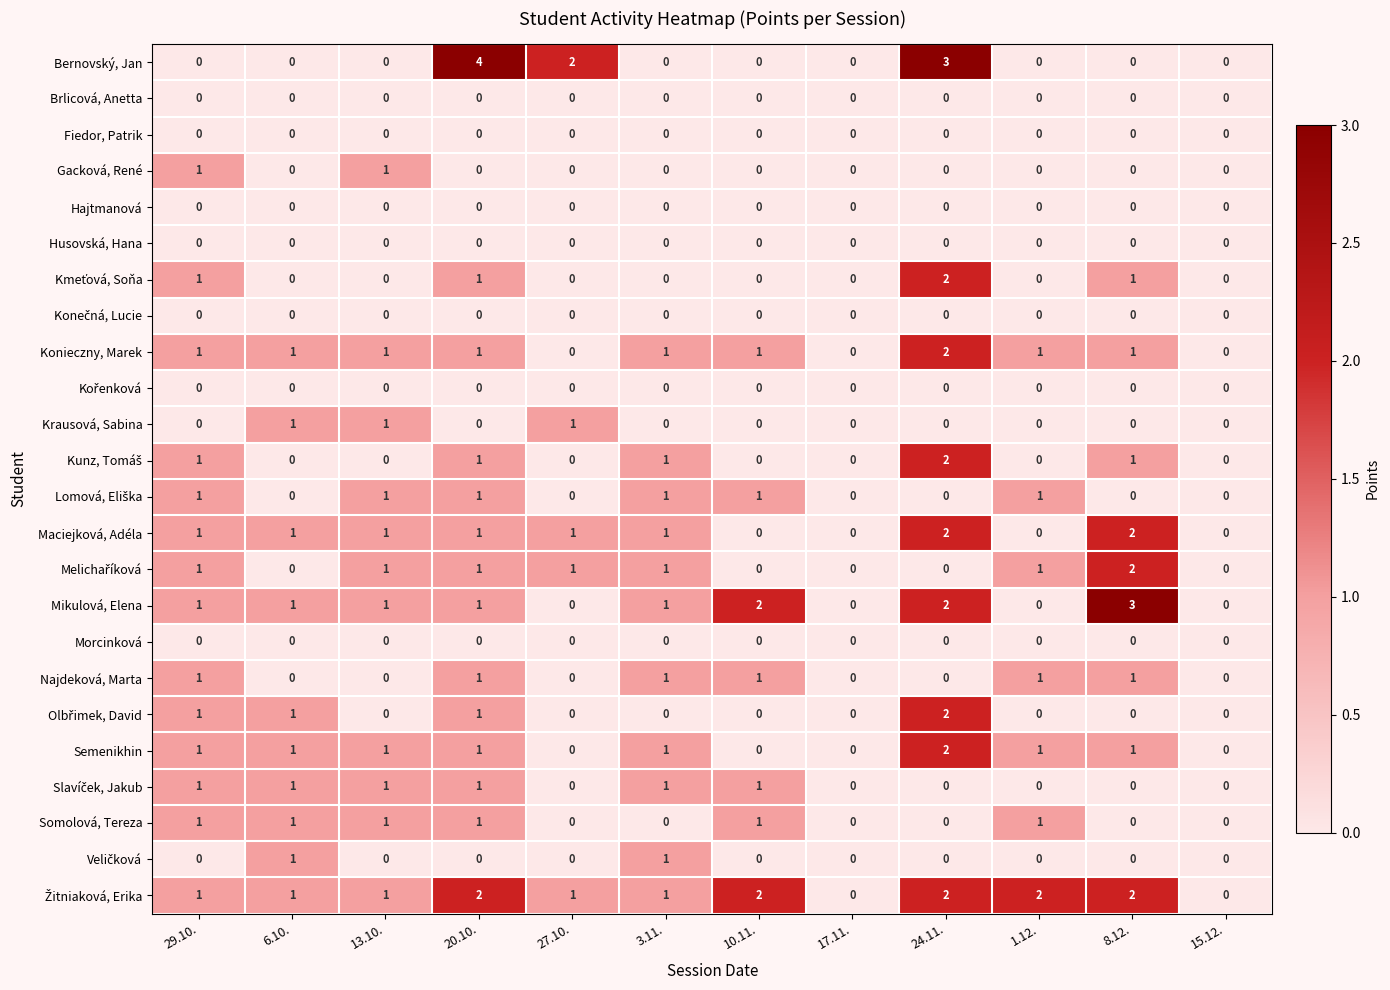

What is the total value across all series at 1.12.?

8